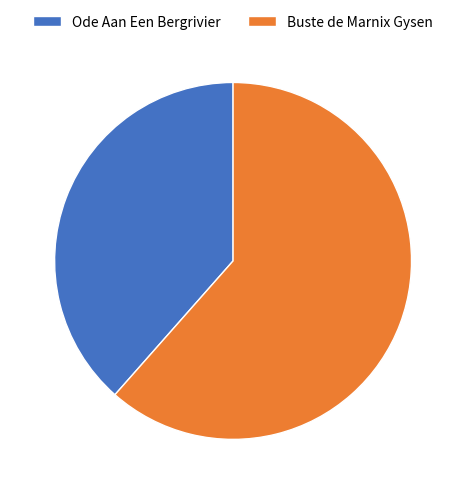

Rank the categories by value from lowest to highest.

Ode Aan Een Bergrivier, Buste de Marnix Gysen